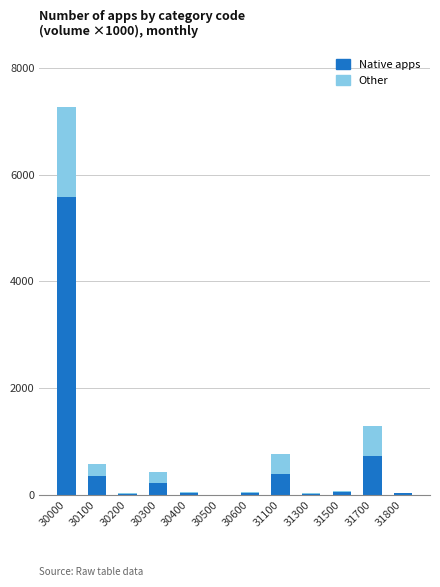

The value of Native apps at 30200 is 21.4. True or false?

True